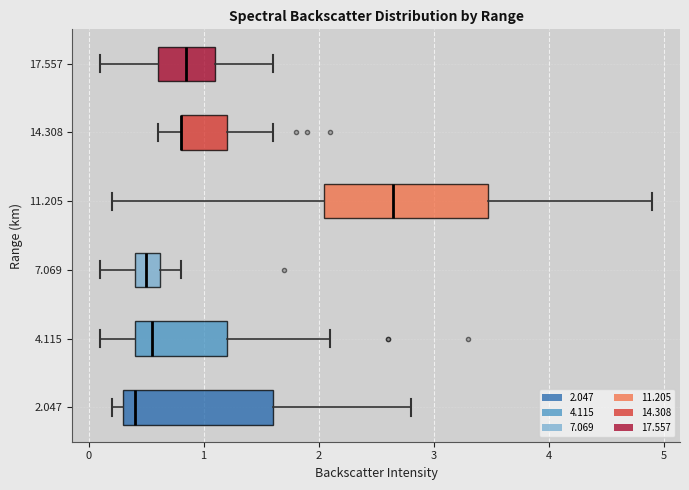

Where does the right whisker of the box at y = 14.308 end on the x-axis? The values are not printed on the chart, so give them approximately, as read against the axis.

1.6